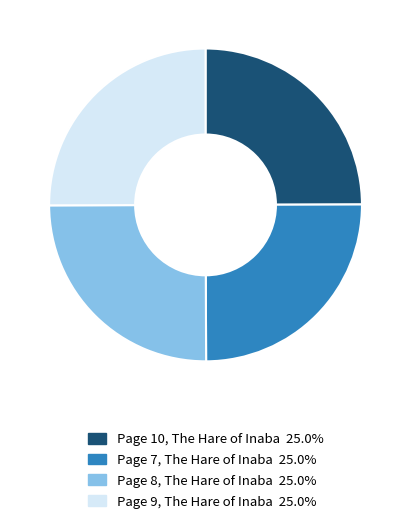

The Page 7, The Hare of Inaba slice represents 25% of the pie. True or false?

True